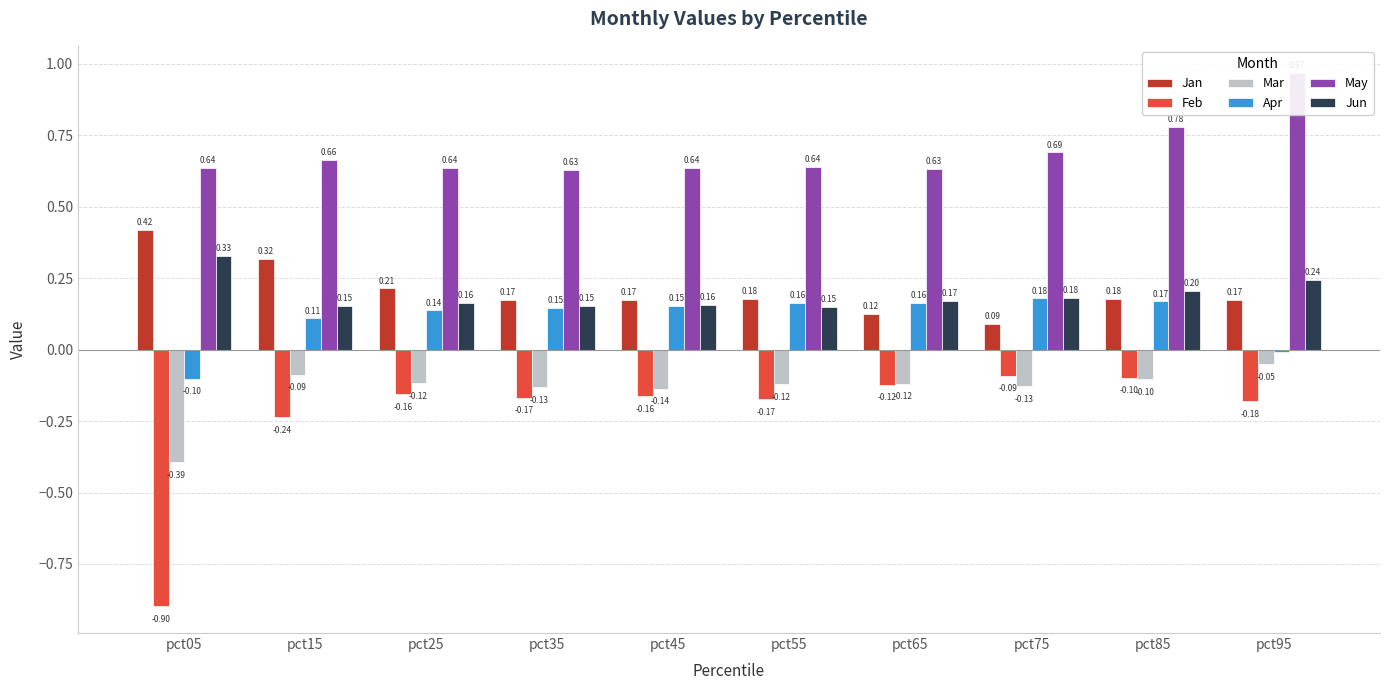

What is the minimum value shown in the chart?

-0.9